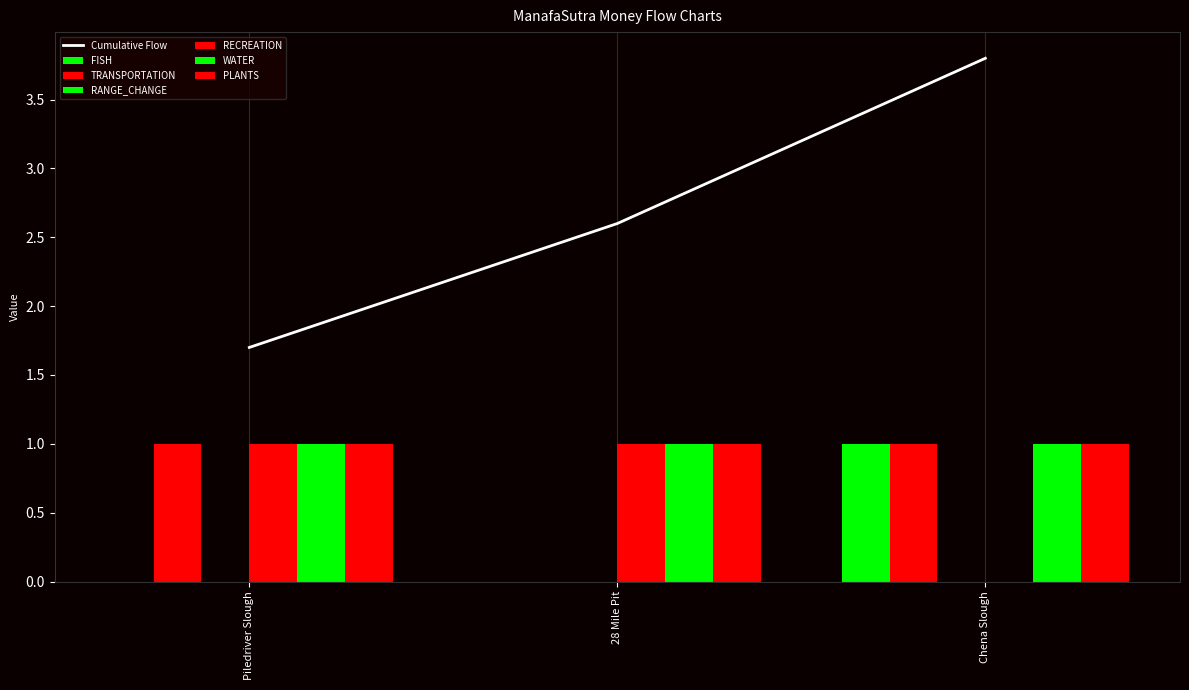

At Chena Slough, list the series in order from largest to smallest.

FISH, TRANSPORTATION, RECREATION